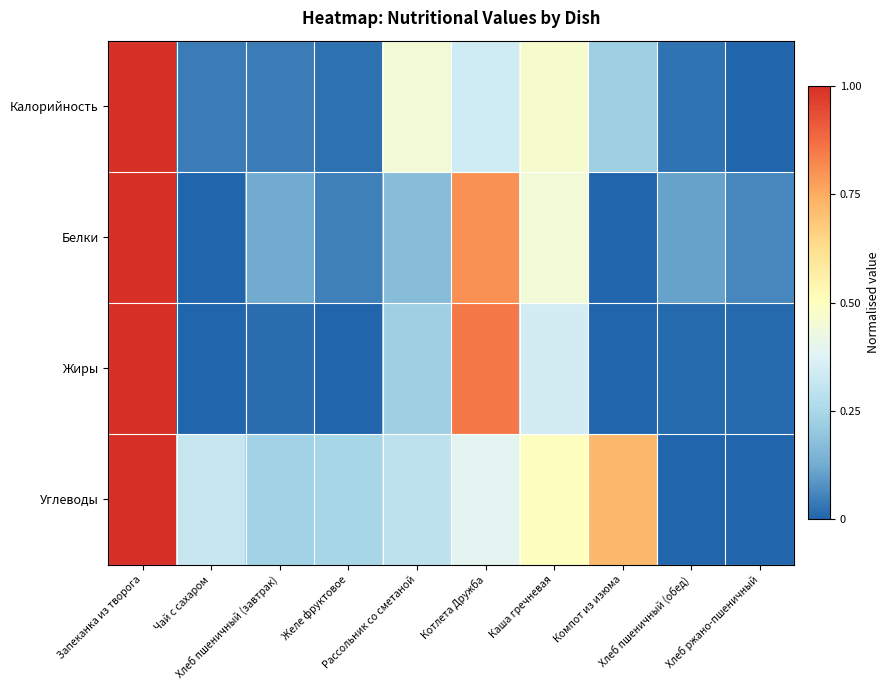

Between Каша гречневая and Хлеб ржано-пшеничный, which series saw the biggest shift?

Углеводы